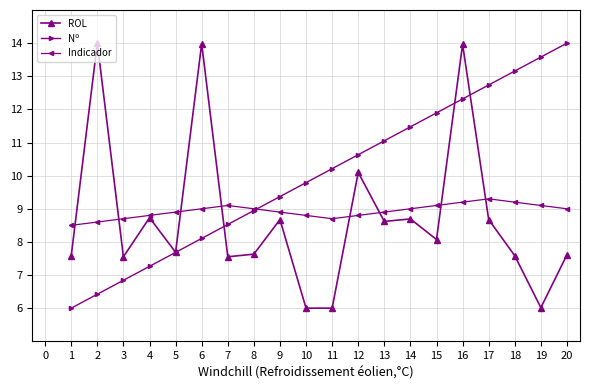

Where is the first local maximum for Indicador?

7